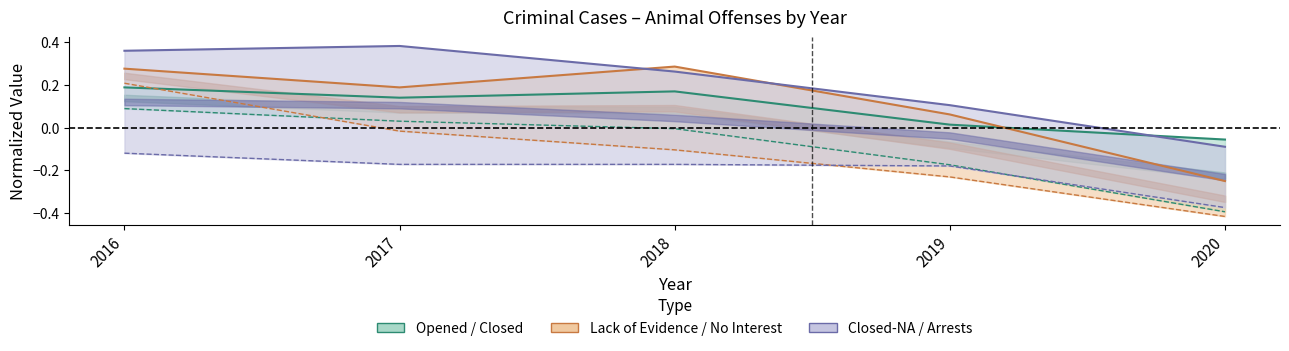

What is the minimum value for נסגרו על"ן?

-0.1